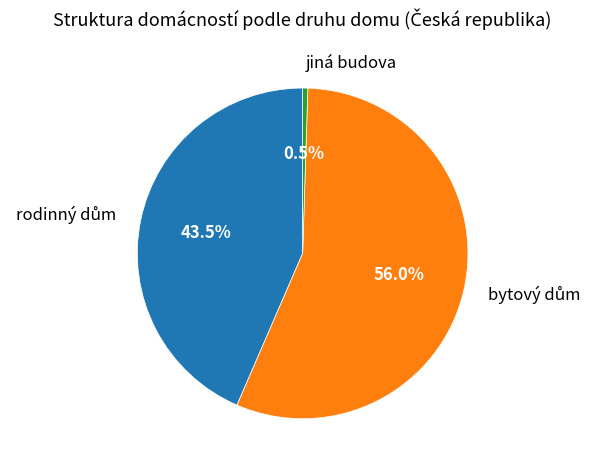

Count the number of slices in the pie.

3